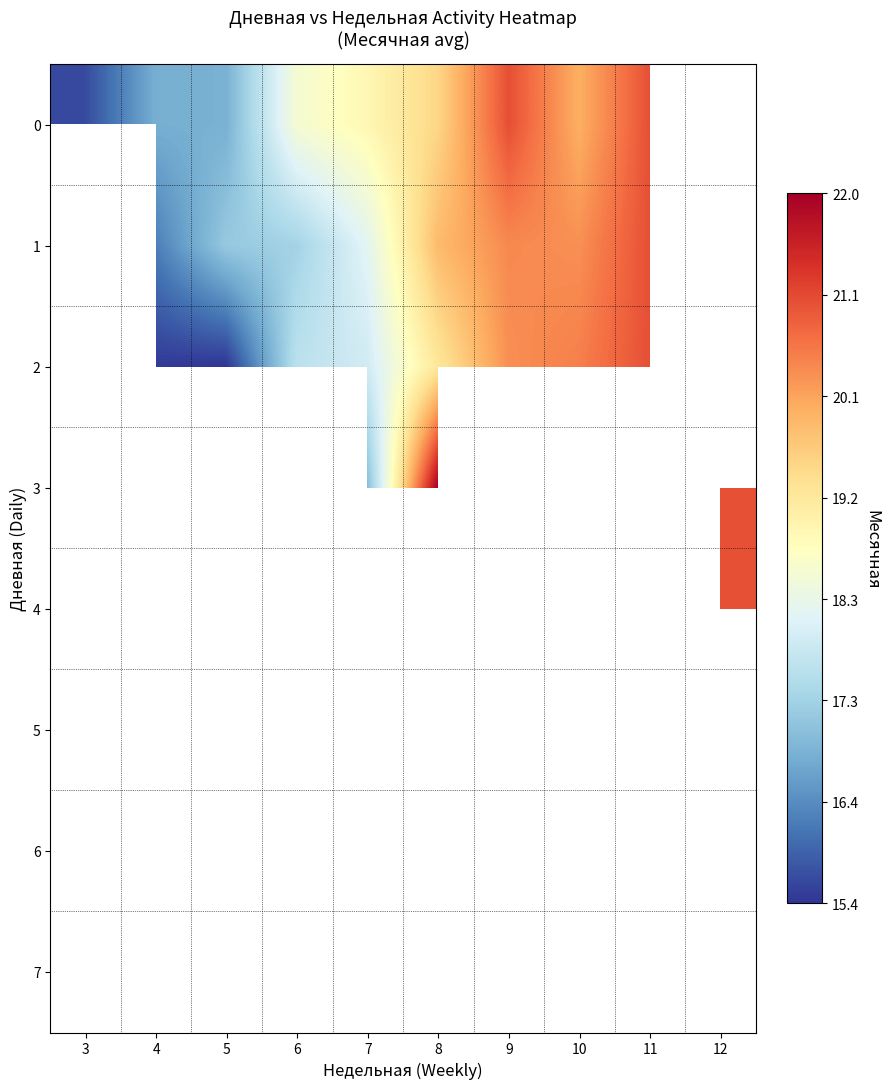

At how many categories does at least one series exceed 21?

1